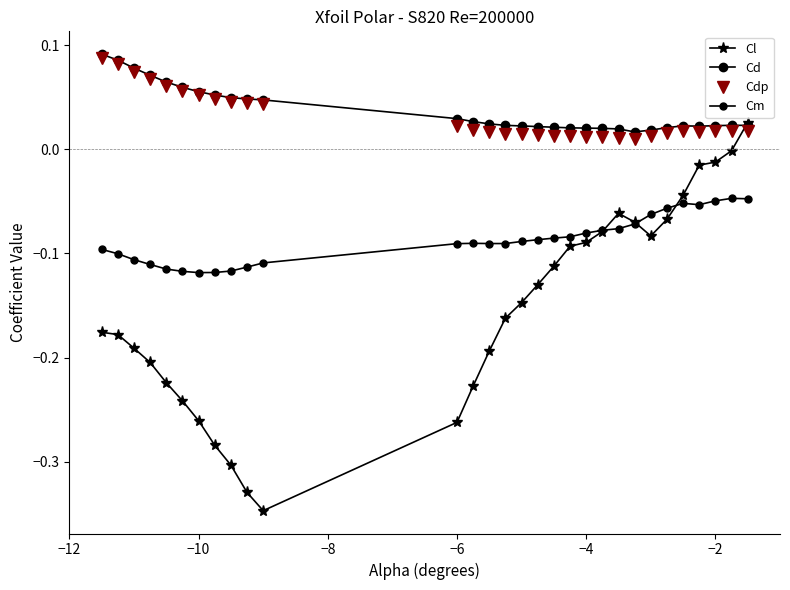

How many lines are shown in the chart?

4